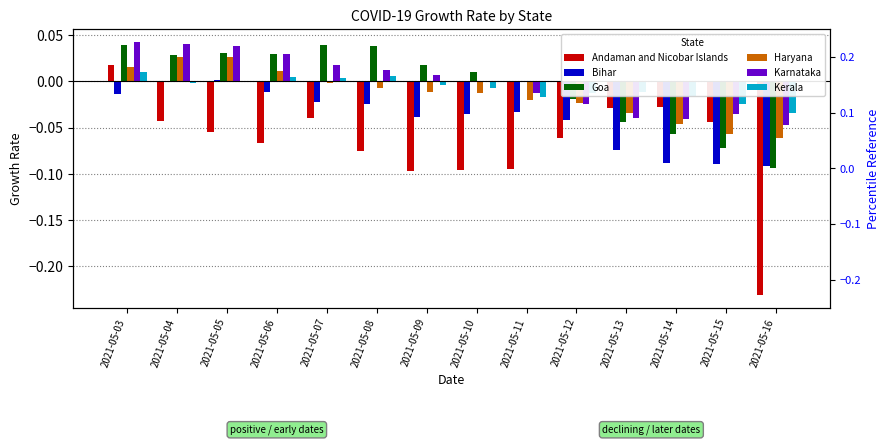

How many bars are there in total?

84